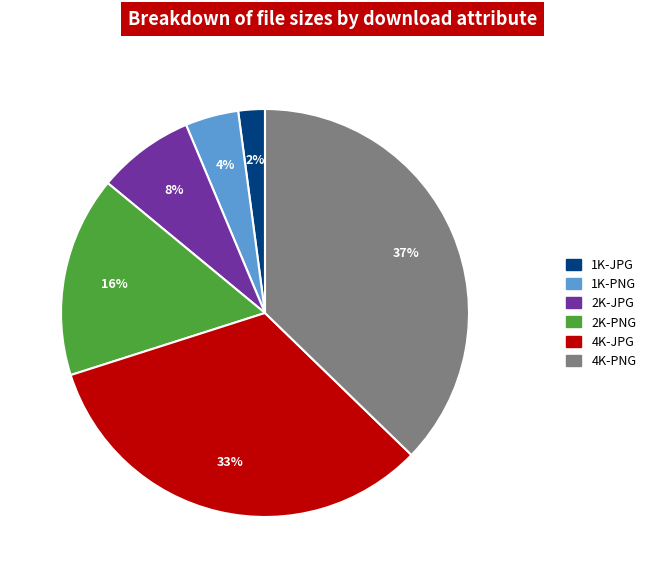

Does 4K-JPG represent more than half of the total?

No